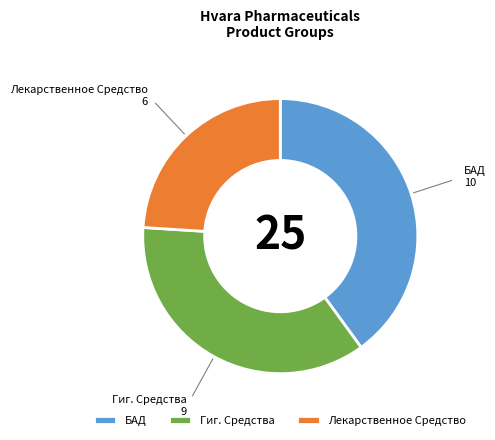

Which slice is the largest?

БАД